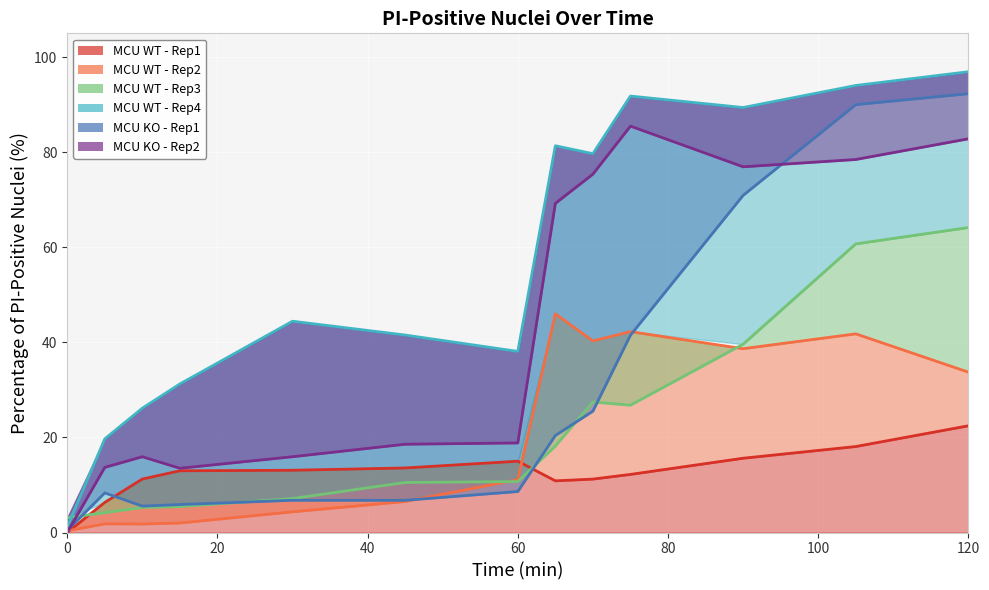

In MCU WT - Rep1, how many points are higher than both neighbors (excluding endpoints)?

1